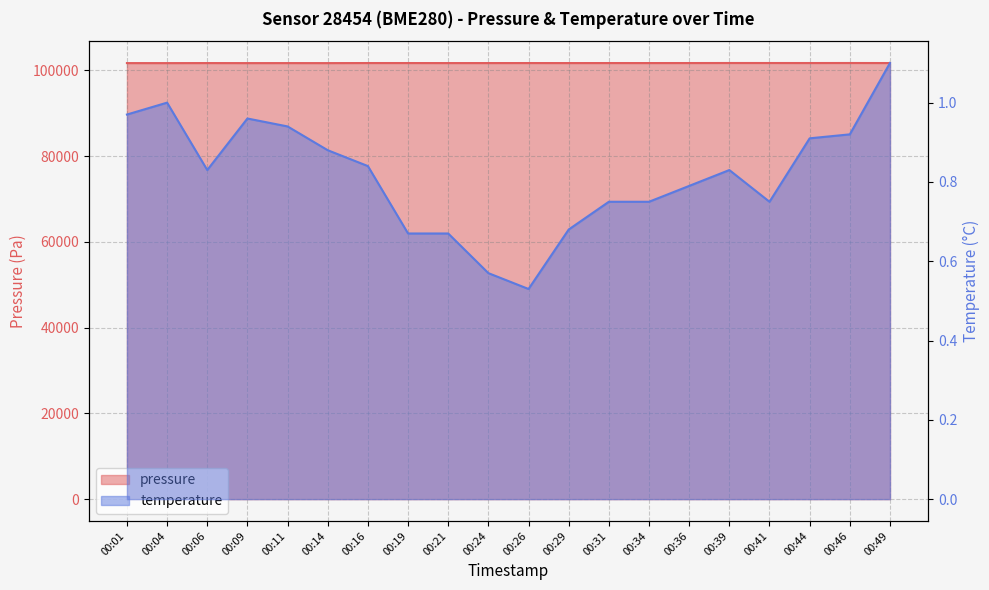

The pressure series shows 101717.8 at 00:34. True or false?

True